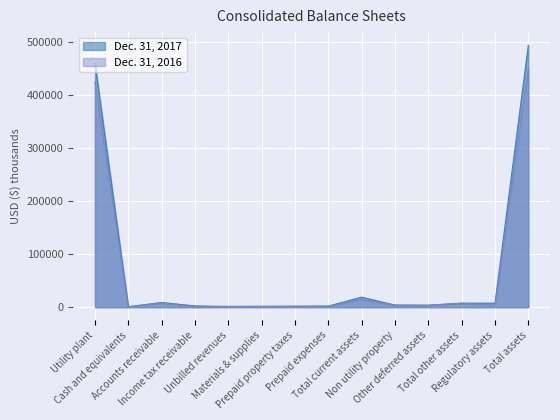

Is the value of Dec. 31, 2016 at Other deferred assets greater than the value of Dec. 31, 2017 at Other deferred assets?

No